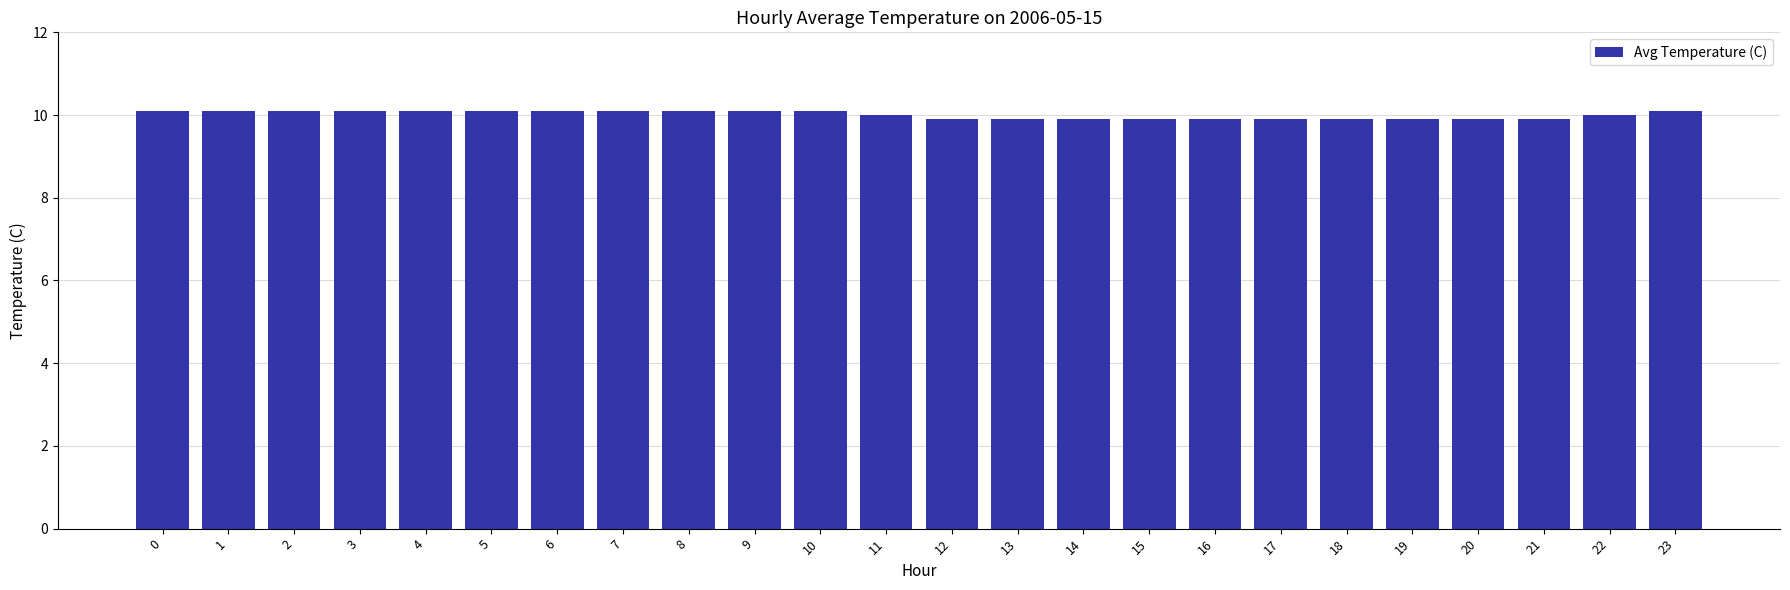

What is the average value?

10.0